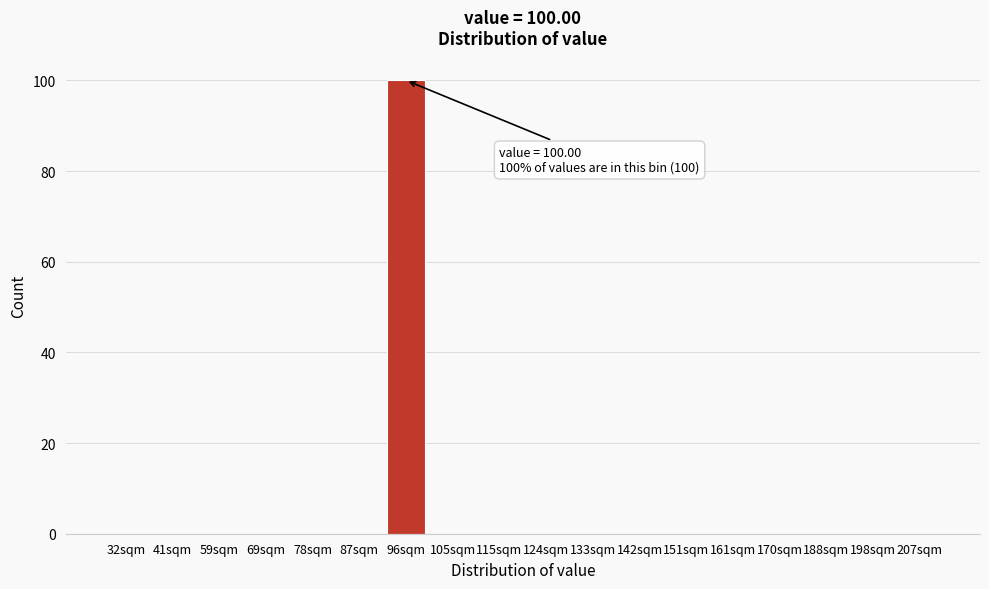

Reading right to left, what are all the values shown in this chart?

207sqm=0	198sqm=0	188sqm=0	170sqm=0	161sqm=0	151sqm=0	142sqm=0	133sqm=0	124sqm=0	115sqm=0	105sqm=0	96sqm=100	87sqm=0	78sqm=0	69sqm=0	59sqm=0	41sqm=0	32sqm=0